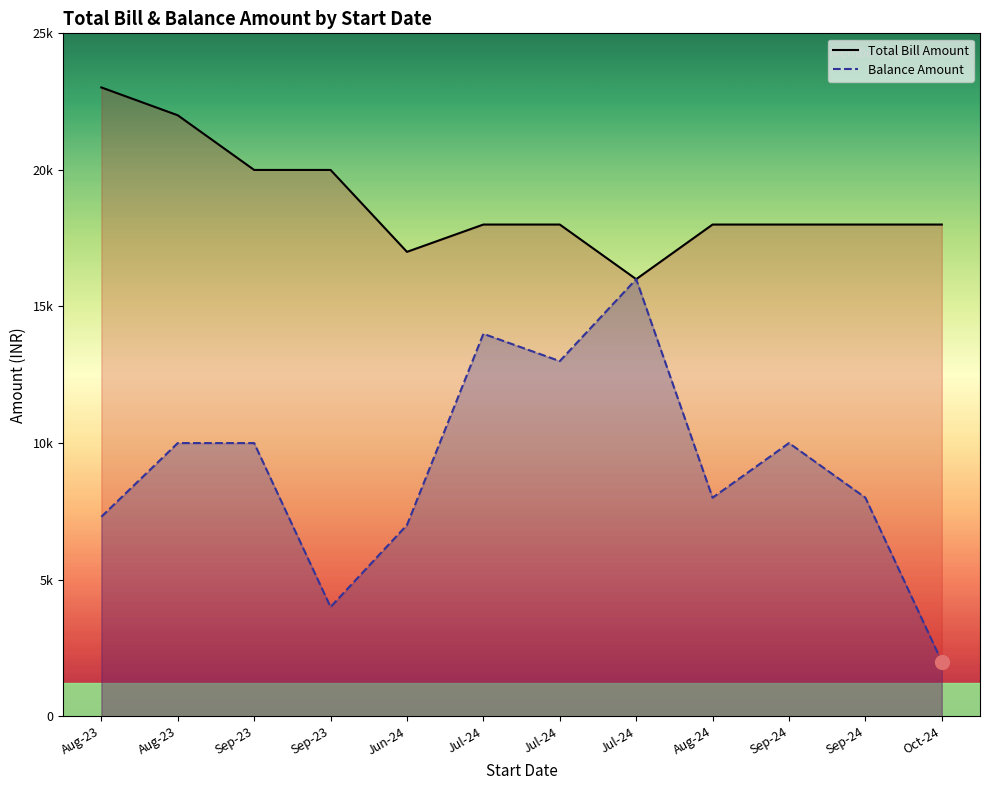

At which label is Balance Amount closest to 9000?

Sep-23